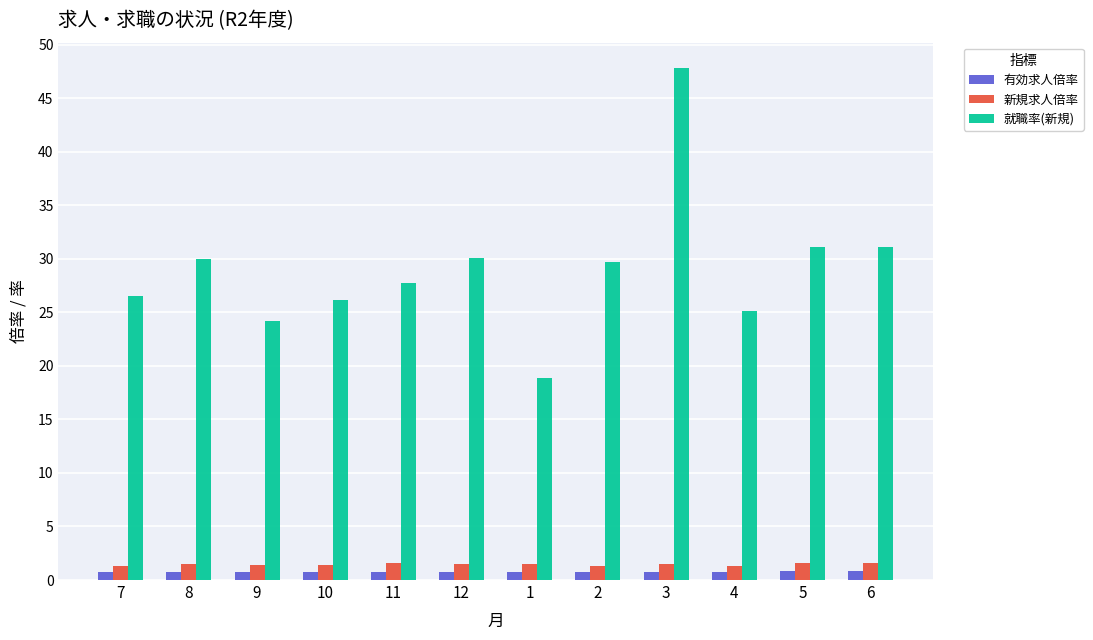

What is the value of the 就職率(新規) bar at the 9th from the left?

47.8